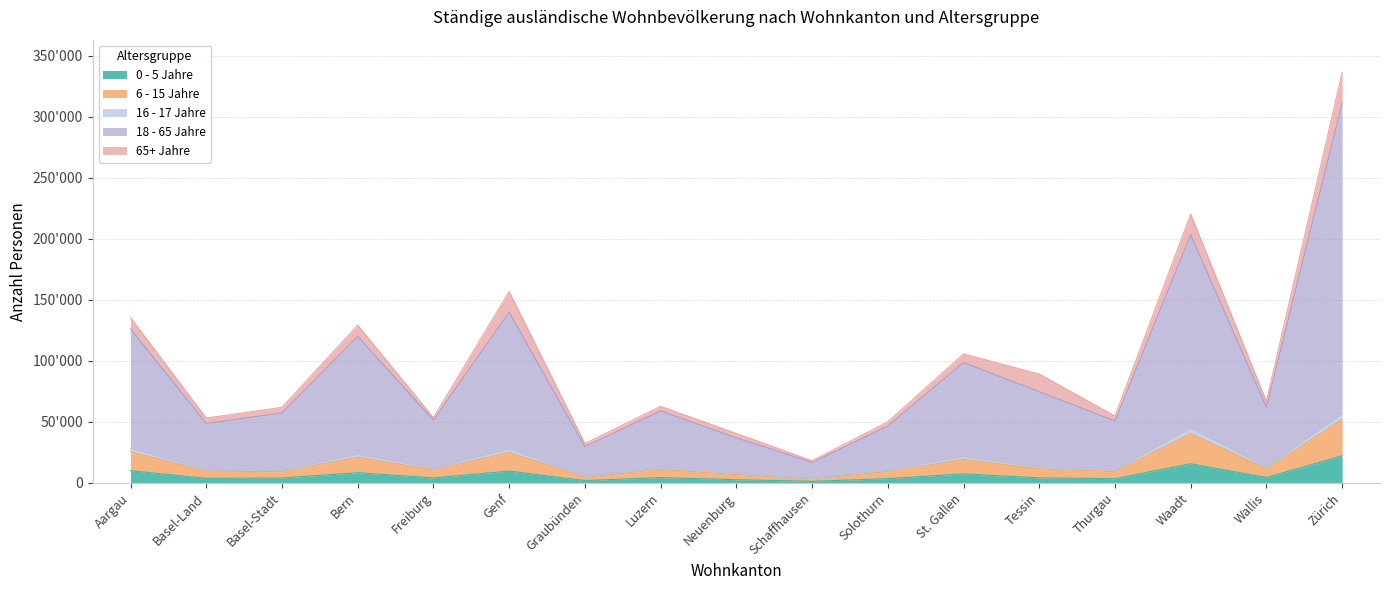

What is the label of the 14th point from the right?

Bern